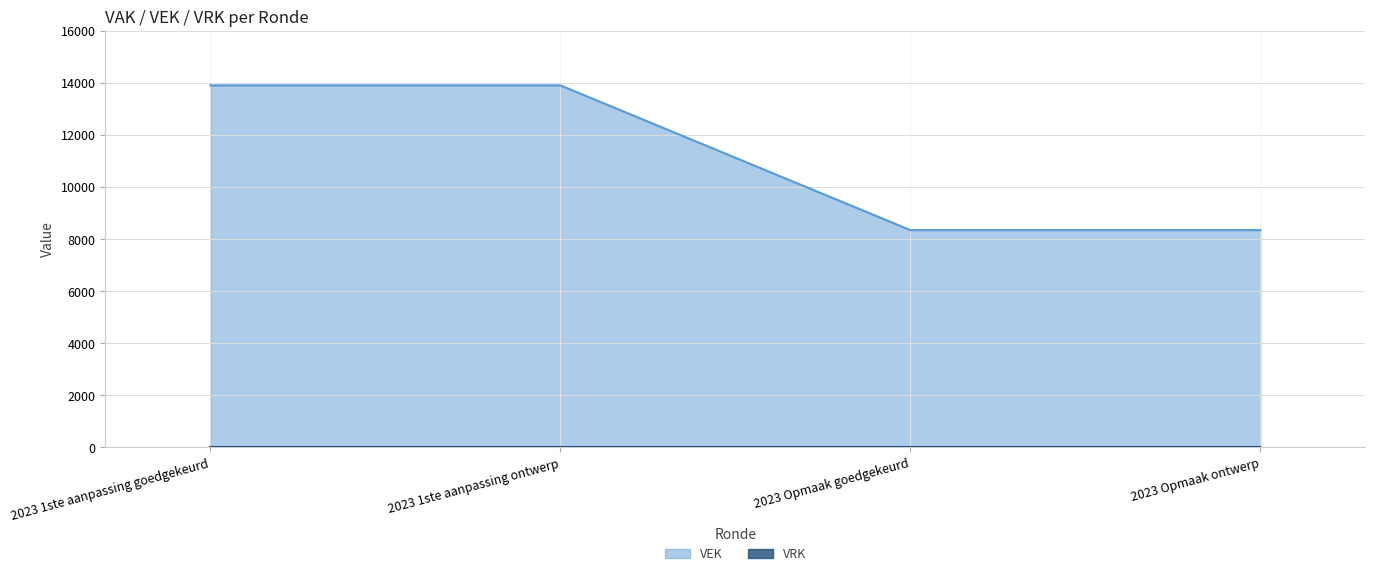

What is the maximum value shown in the chart?

13914